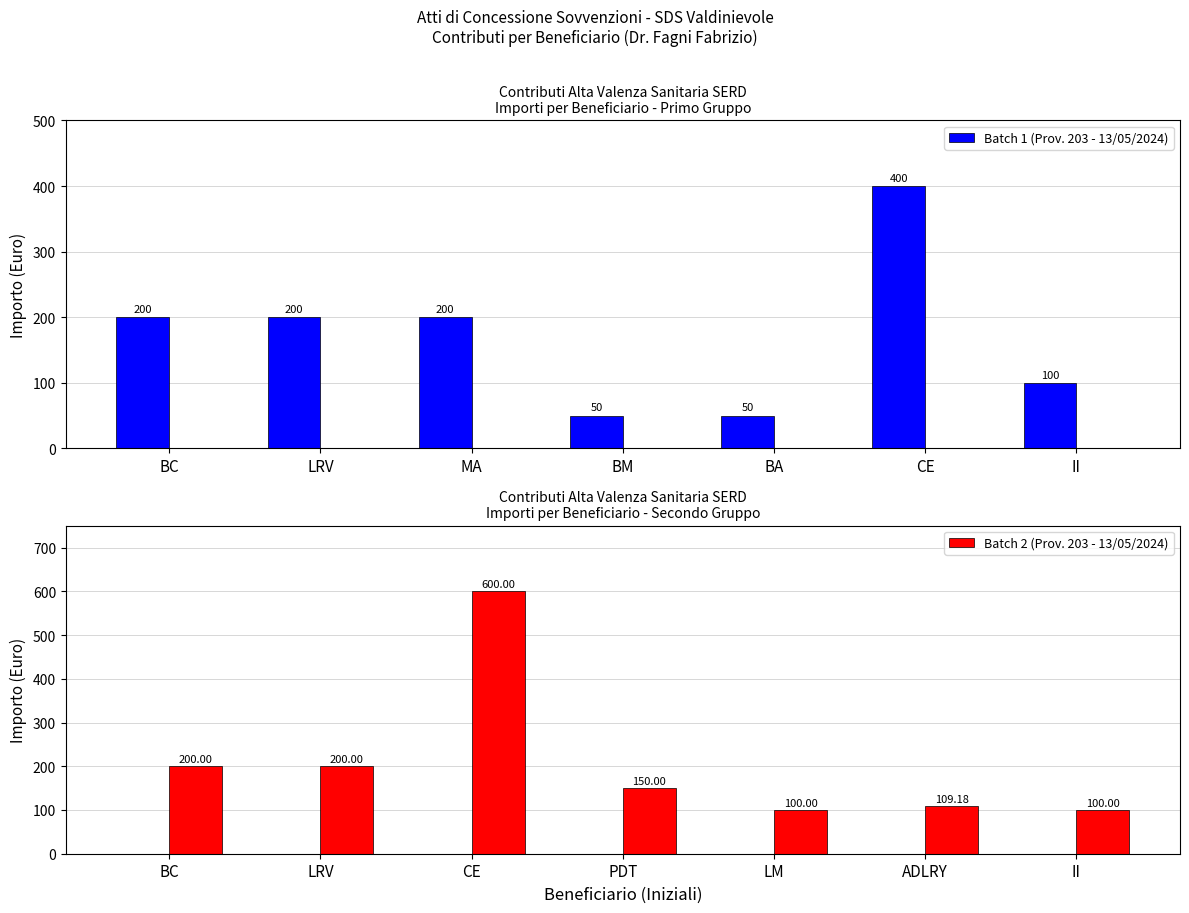

Is it true that Batch 1 (Prov. 203 - 13/05/2024) equals 200.0 at MA?

True